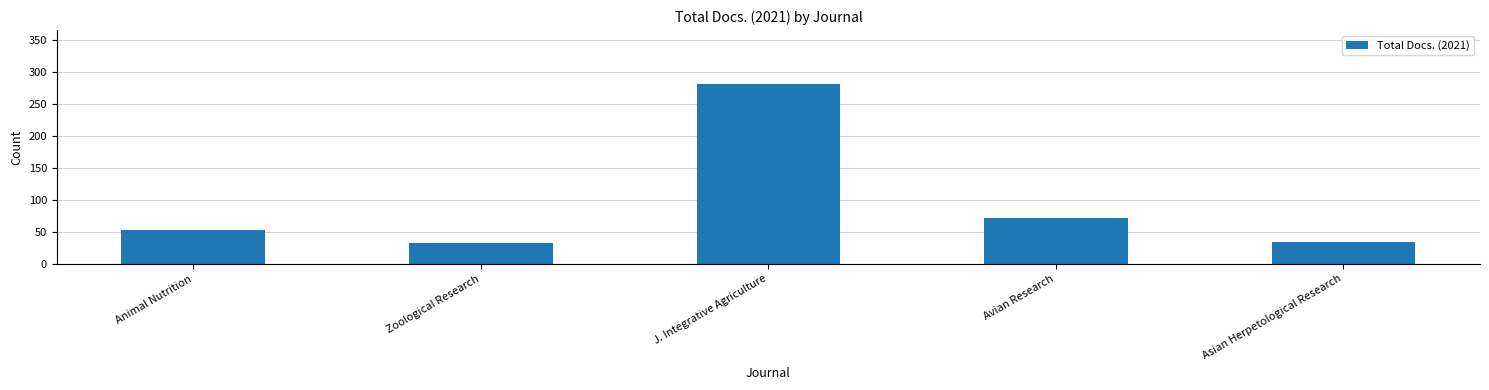

Reading left to right, list all the values displayed in this chart.

53	32	281	72	35